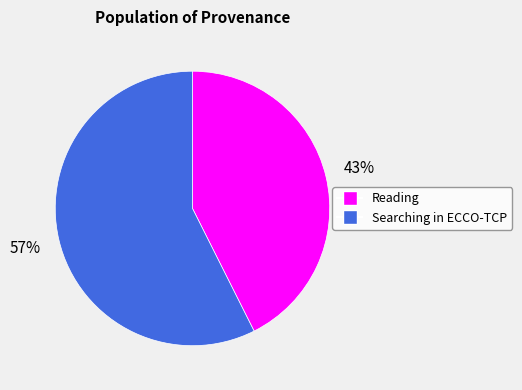

To the nearest percent, what is the combined percentage of Searching in ECCO-TCP and Reading?

100%